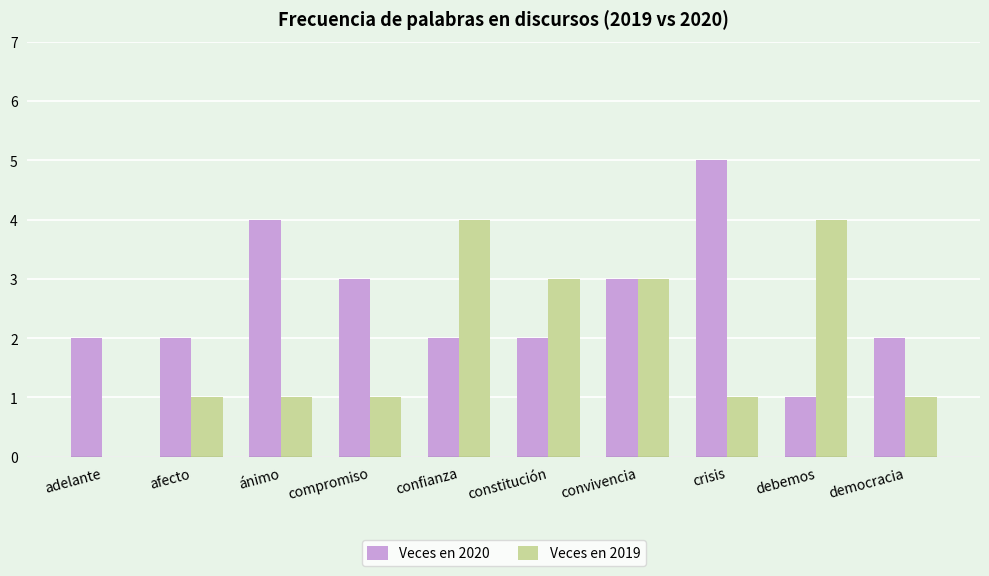

Reading right to left, list all the values displayed in this chart.

Veces en 2020: 2	1	5	3	2	2	3	4	2	2
Veces en 2019: 1	4	1	3	3	4	1	1	1	0